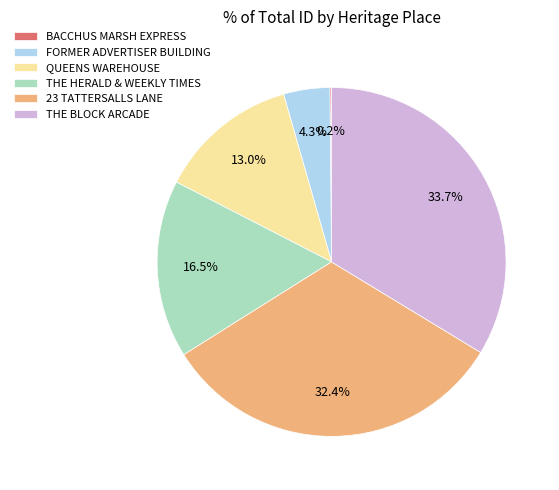

Does THE HERALD & WEEKLY TIMES represent more than half of the total?

No